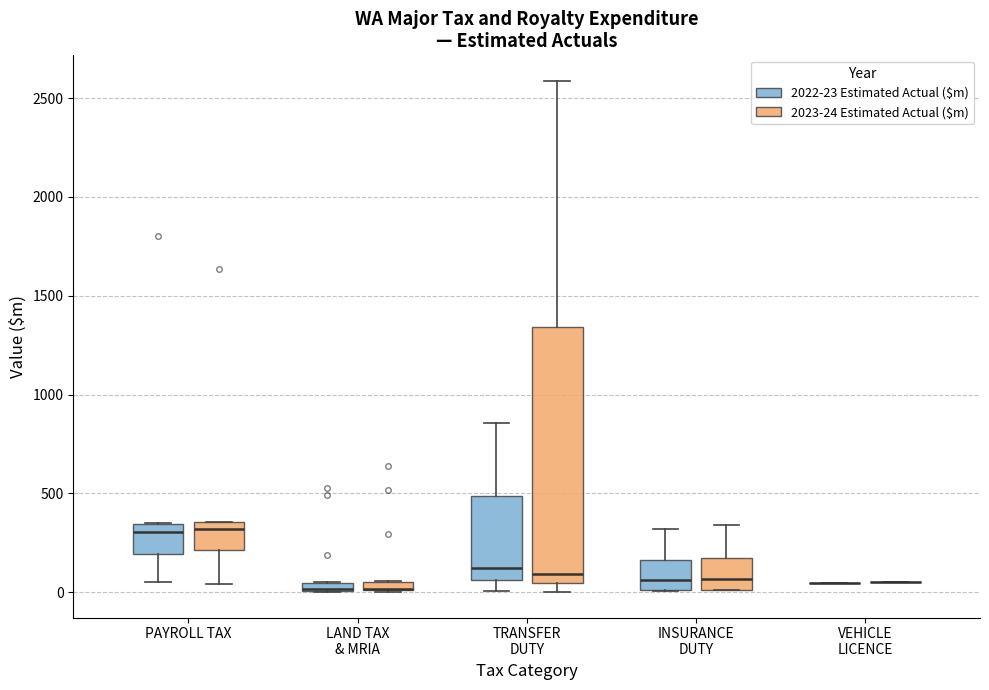

Comparing the boxes themselves (not the whiskers), which one is the tallest?

TRANSFER DUTY (2023-24 Estimated Actual ($m))